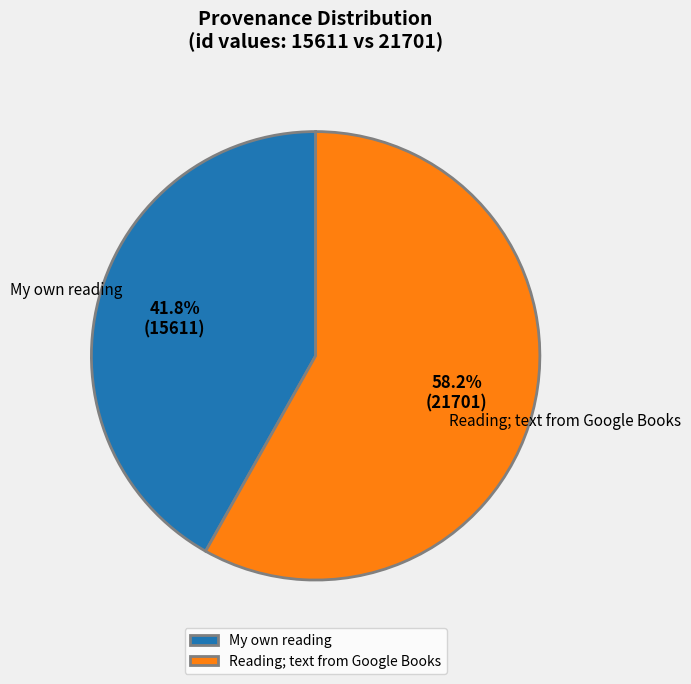

Between My own reading and Reading; text from Google Books, which is larger?

Reading; text from Google Books